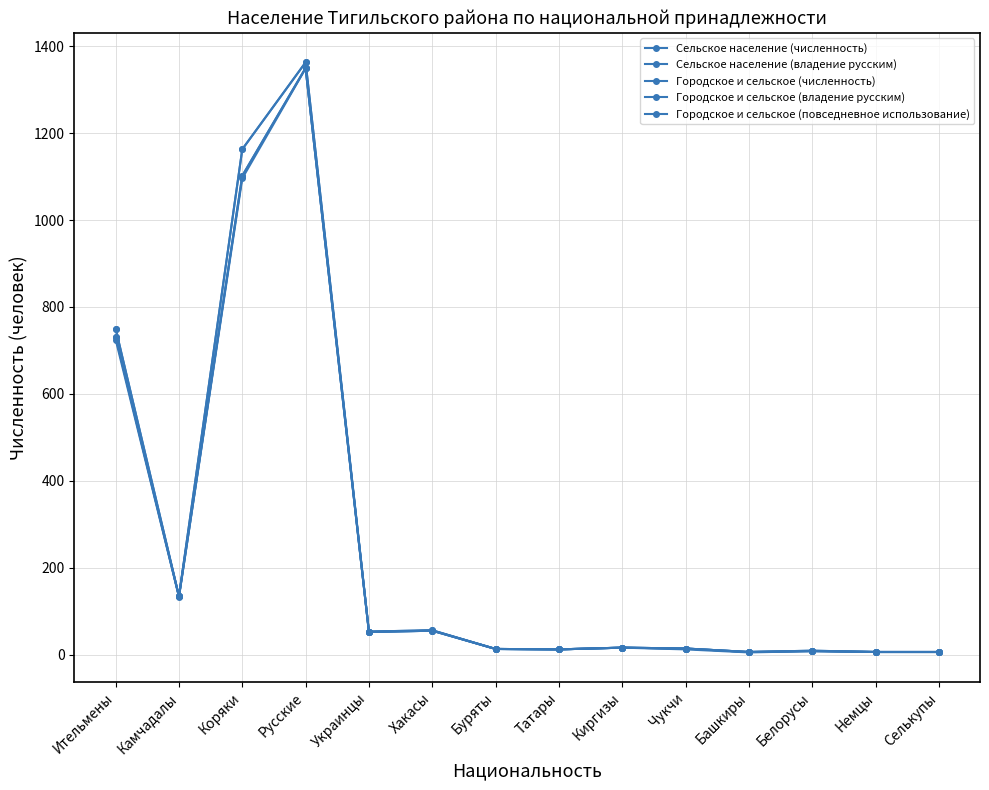

Does the chart have visible grid lines?

Yes